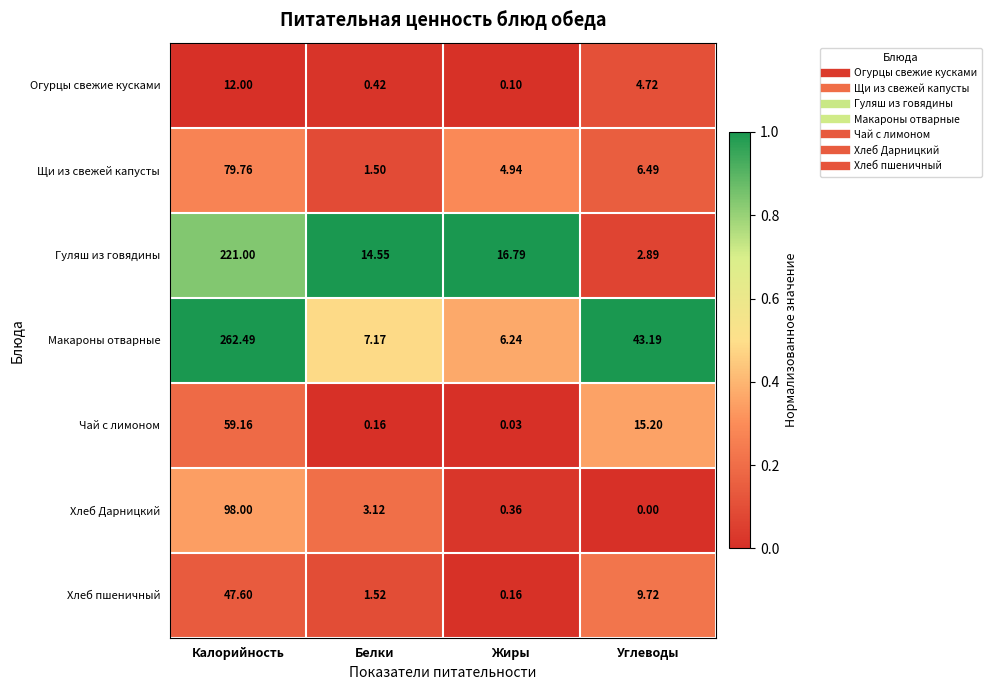

Rank the categories by Чай с лимоном value from lowest to highest.

Жиры, Белки, Углеводы, Калорийность